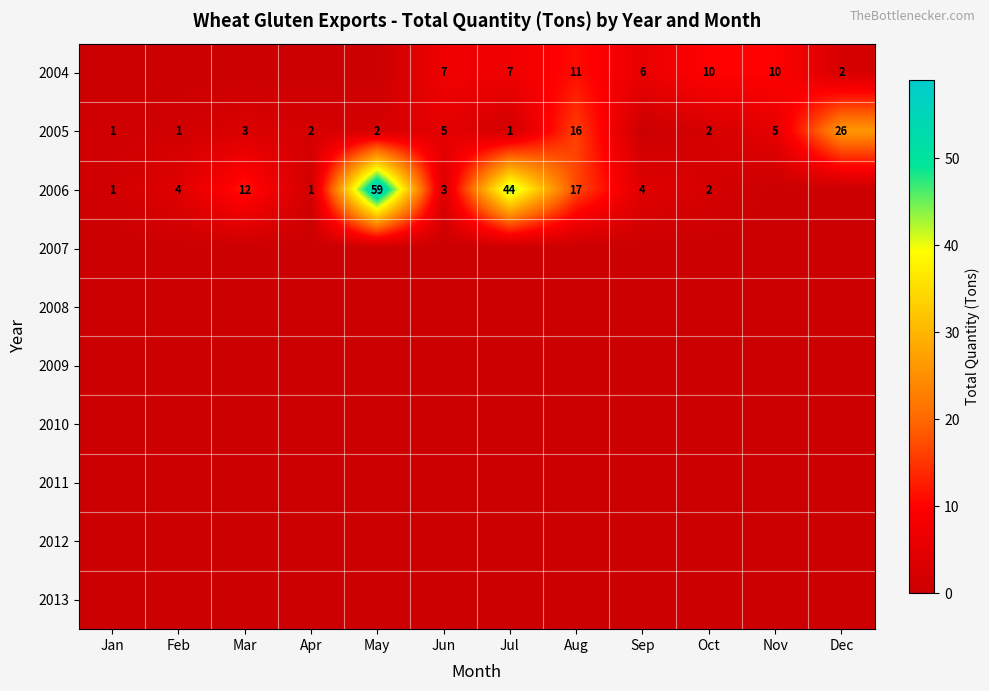

The 2006 series shows 3 at Oct. True or false?

False